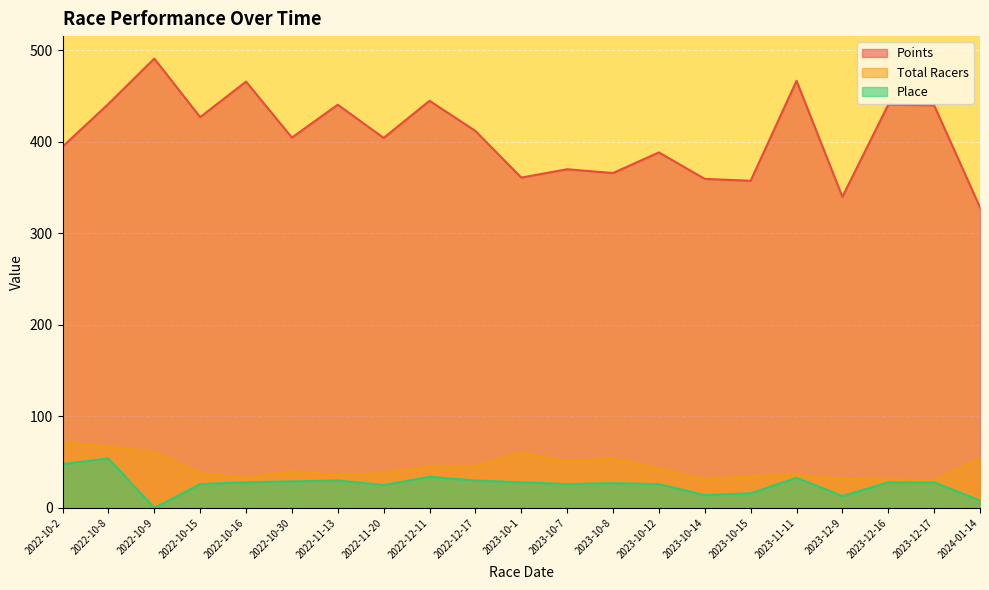

Reading right to left, list all the values displayed in this chart.

Points: 2024-01-14=328.3	2023-12-17=439.8	2023-12-16=440.5	2023-12-9=339.9	2023-11-11=466.6	2023-10-15=357.4	2023-10-14=359.5	2023-10-12=388.4	2023-10-8=365.9	2023-10-7=370.0	2023-10-1=360.9	2022-12-17=411.9	2022-12-11=444.8	2022-11-20=404.2	2022-11-13=440.5	2022-10-30=404.6	2022-10-16=465.7	2022-10-15=427.0	2022-10-9=490.9	2022-10-8=441.4	2022-10-2=394.7
Total Racers: 2024-01-14=54.0	2023-12-17=30.0	2023-12-16=31.0	2023-12-9=32.0	2023-11-11=36.0	2023-10-15=35.0	2023-10-14=31.0	2023-10-12=43.0	2023-10-8=54.0	2023-10-7=51.0	2023-10-1=60.0	2022-12-17=46.0	2022-12-11=45.0	2022-11-20=38.0	2022-11-13=36.0	2022-10-30=40.0	2022-10-16=33.0	2022-10-15=38.0	2022-10-9=61.0	2022-10-8=67.0	2022-10-2=72.0
Place: 2024-01-14=8.0	2023-12-17=28.0	2023-12-16=28.0	2023-12-9=13.0	2023-11-11=33.0	2023-10-15=16.0	2023-10-14=14.0	2023-10-12=26.0	2023-10-8=27.0	2023-10-7=26.0	2023-10-1=28.0	2022-12-17=30.0	2022-12-11=34.0	2022-11-20=25.0	2022-11-13=30.0	2022-10-30=29.0	2022-10-16=28.0	2022-10-15=26.0	2022-10-9=0.0	2022-10-8=54.0	2022-10-2=48.0